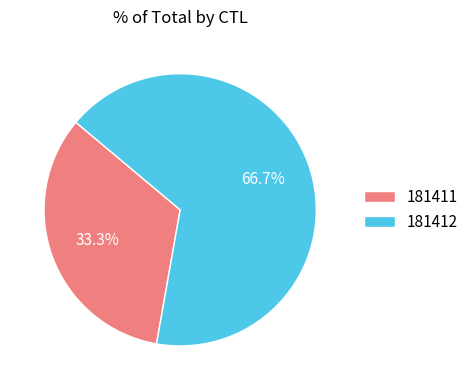

Is 181411 the majority of the pie?

No